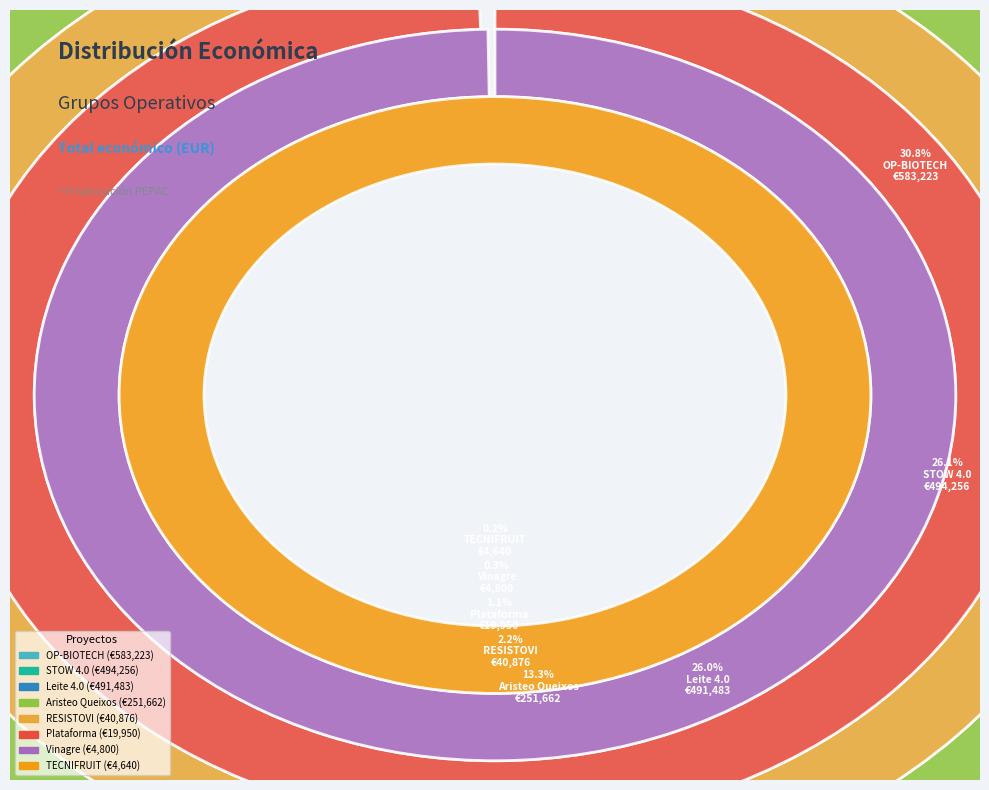

Combined, what portion of the pie is OP-BIOTECH and Vinagre?

31.1%